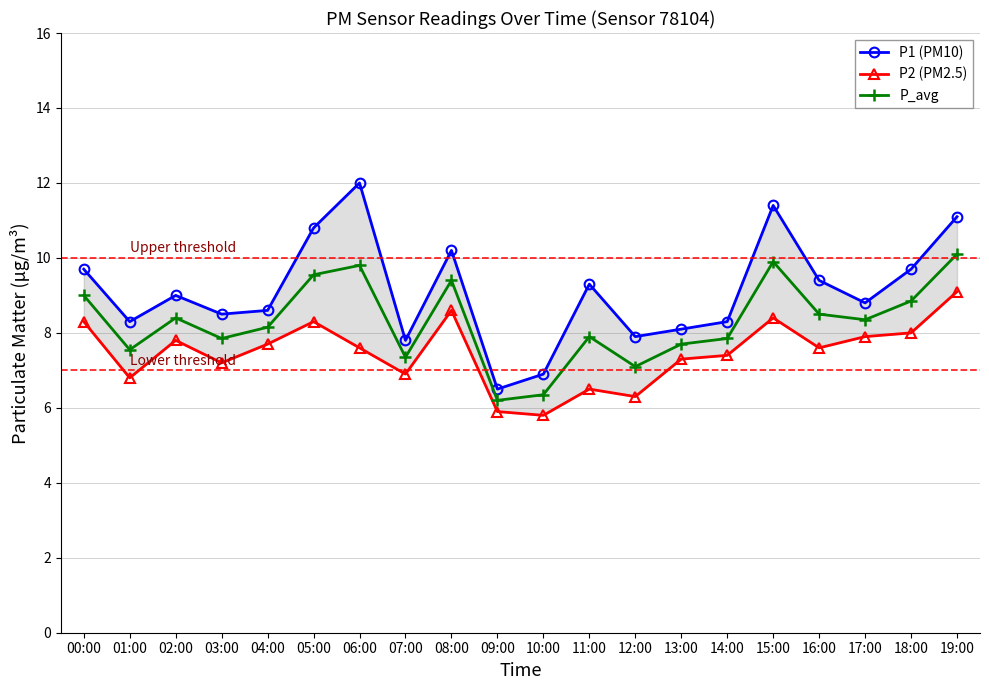

How many data points does each series have?

20